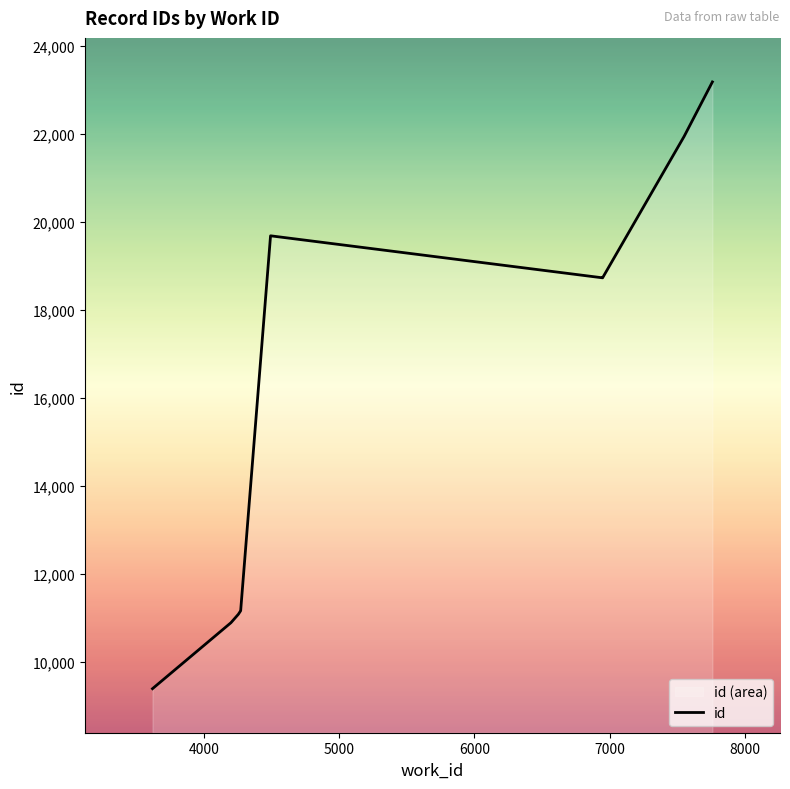

True or false: the data has more than 2 interior local peaks.

False